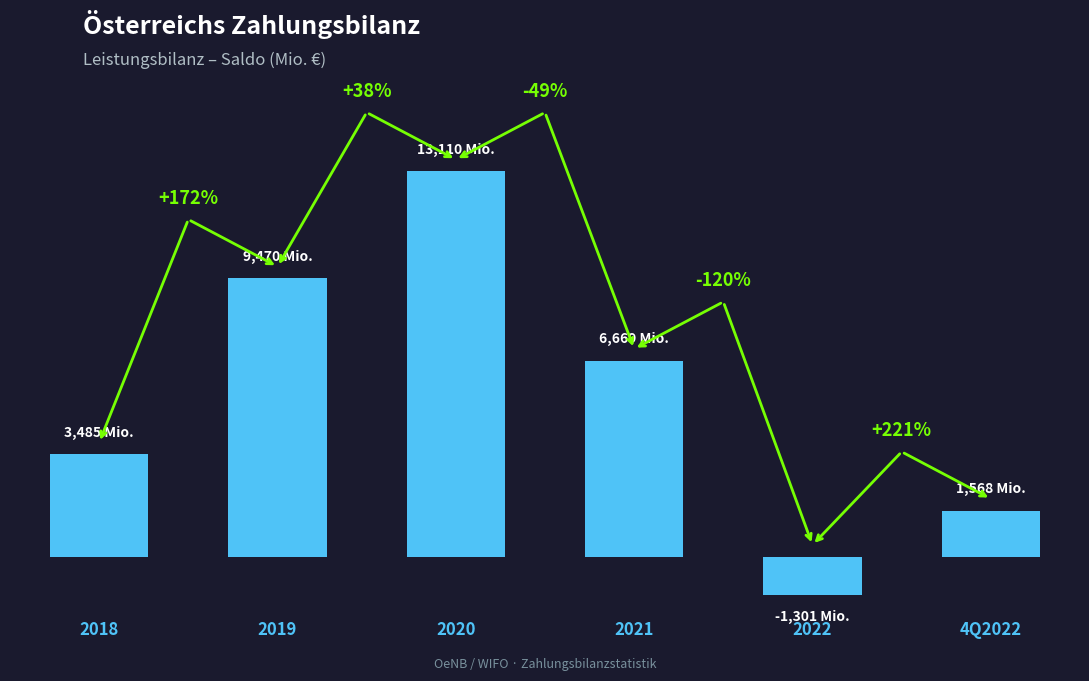

At which category does the chart reach its peak across all series?

2020